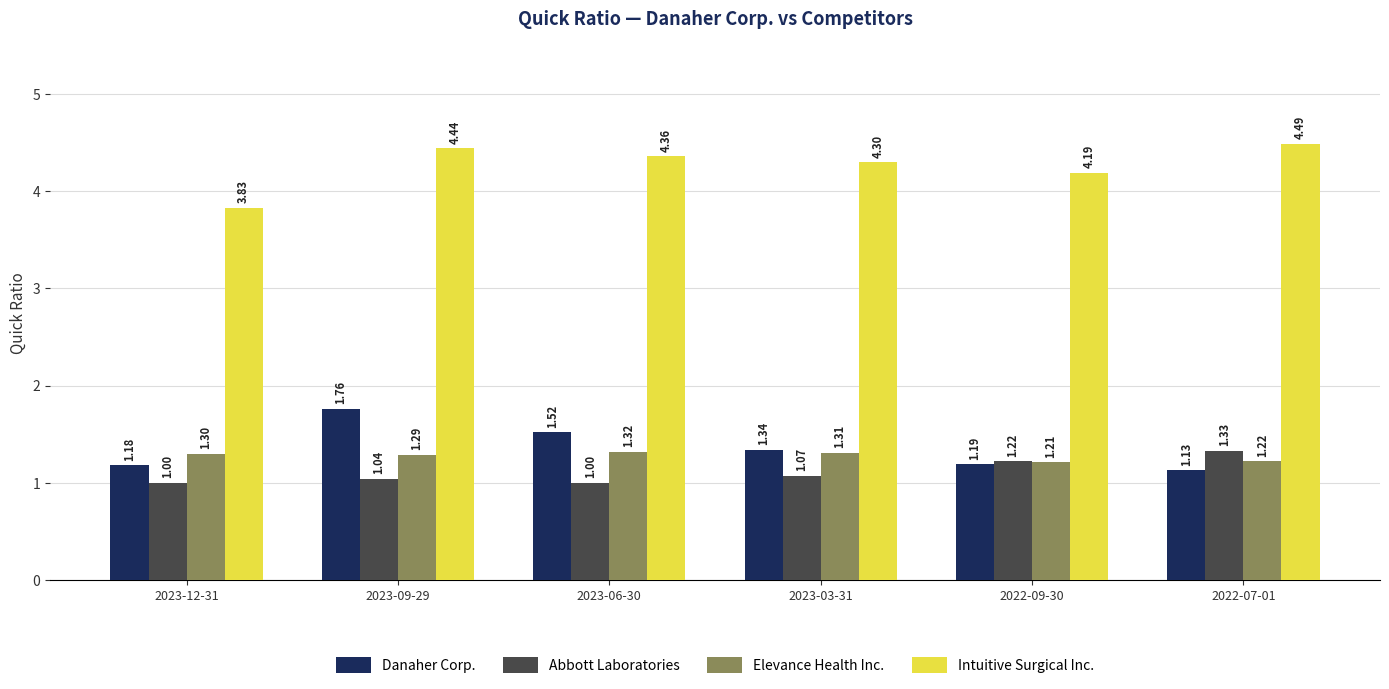

Rank the series at 2023-03-31 from lowest to highest value.

Abbott Laboratories, Elevance Health Inc., Danaher Corp., Intuitive Surgical Inc.